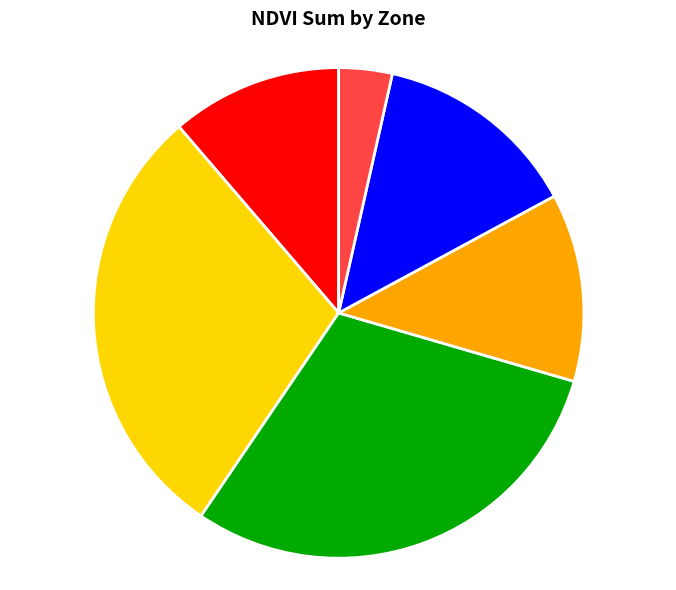

Rank the categories by value from highest to lowest.

Zone 2, Zone 1, Zone 4, Zone 3, Zone 0, Zone 5